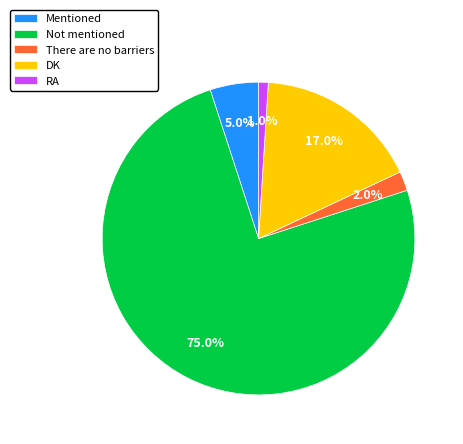

Rank the categories by value from highest to lowest.

Not mentioned, DK, Mentioned, There are no barriers, RA